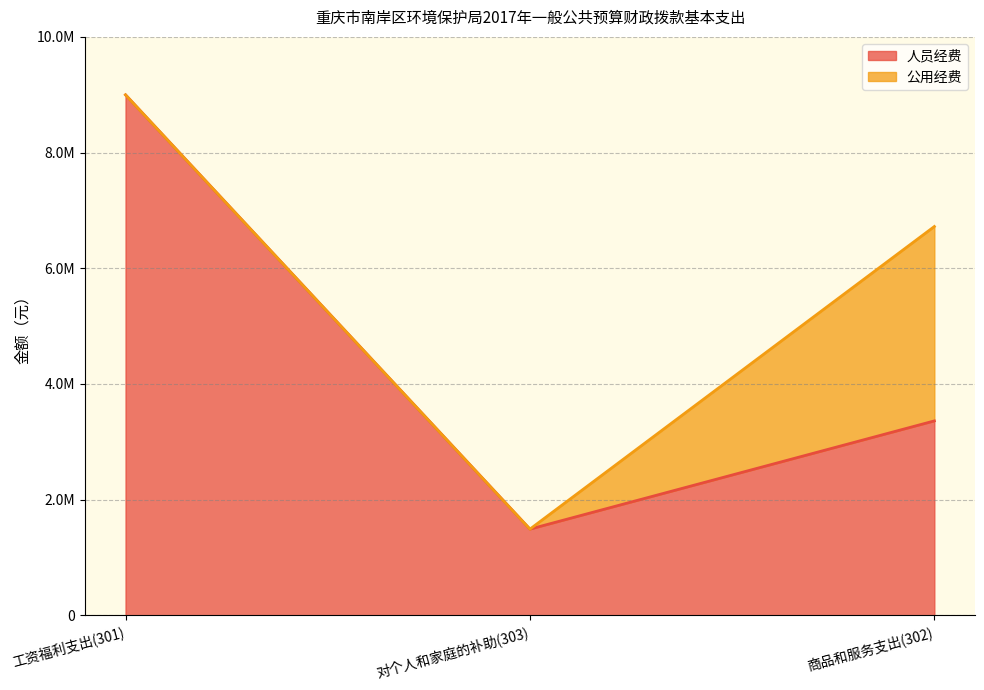

Count the number of categories in the chart.

3